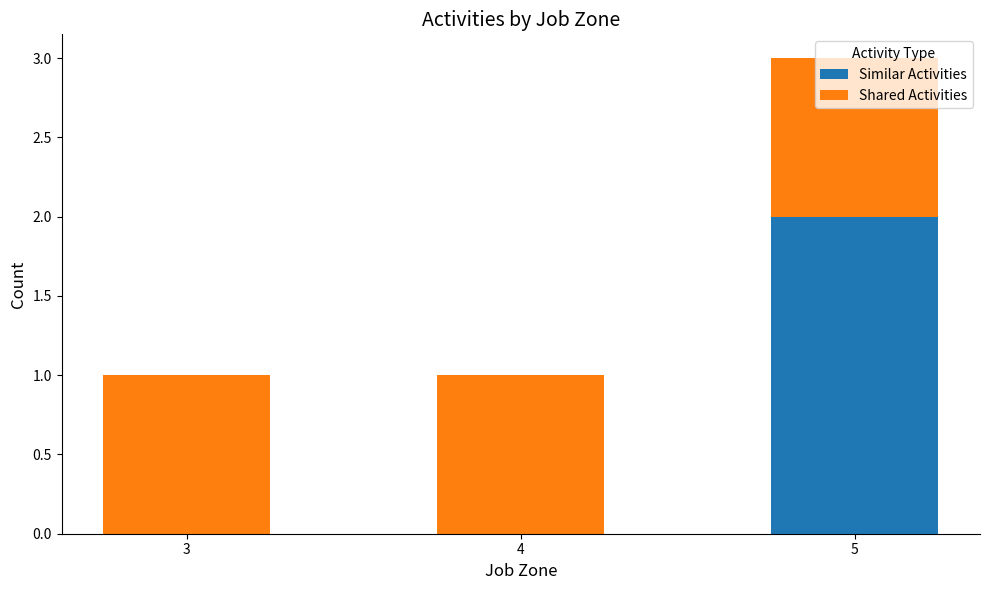

Does the chart contain stacked bars?

Yes